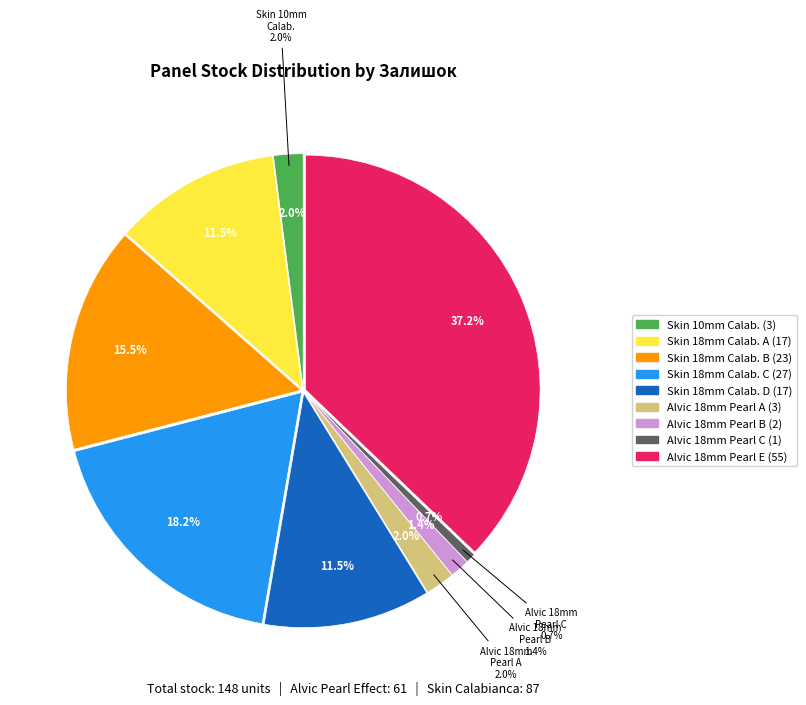

Count the number of slices in the pie.

9